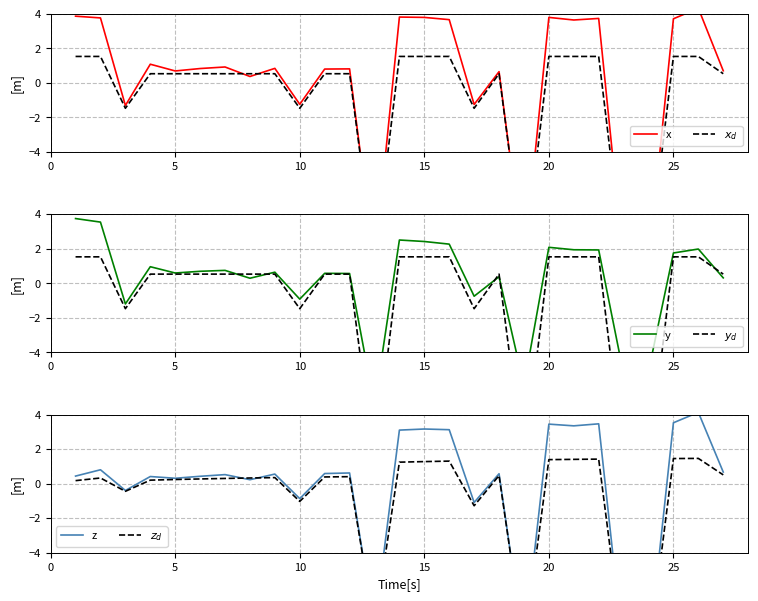

Is this an area chart (filled region under the line)?

No